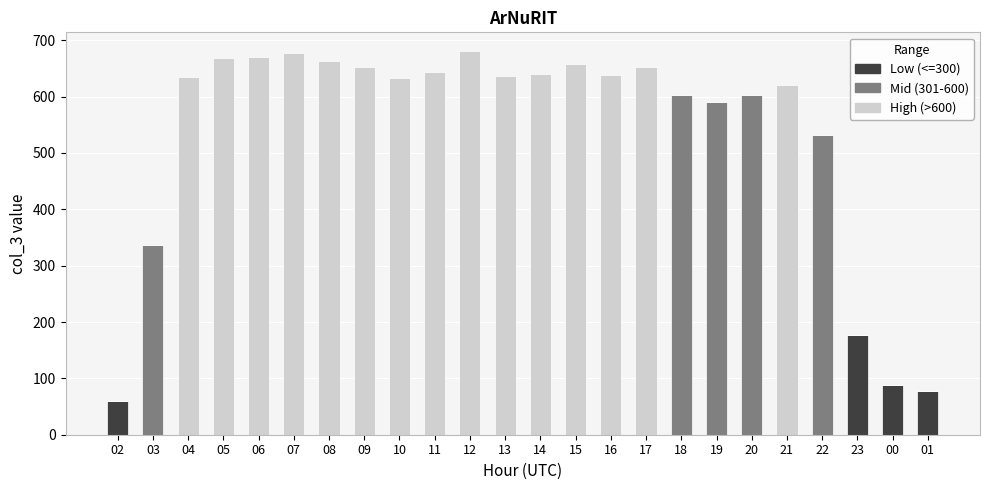

What is the total value across all series at 12?

680